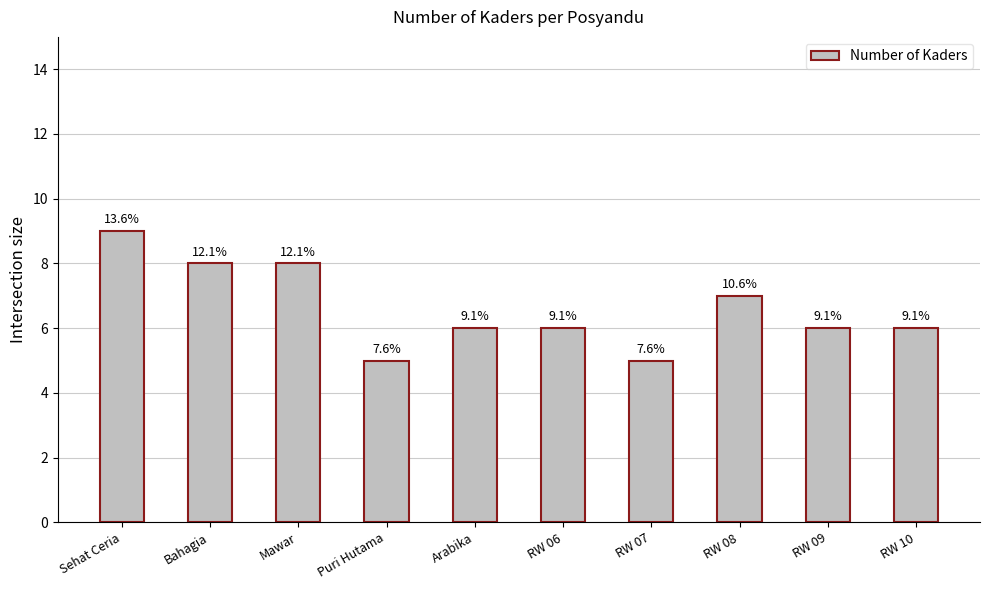

How many bars are there in total?

10